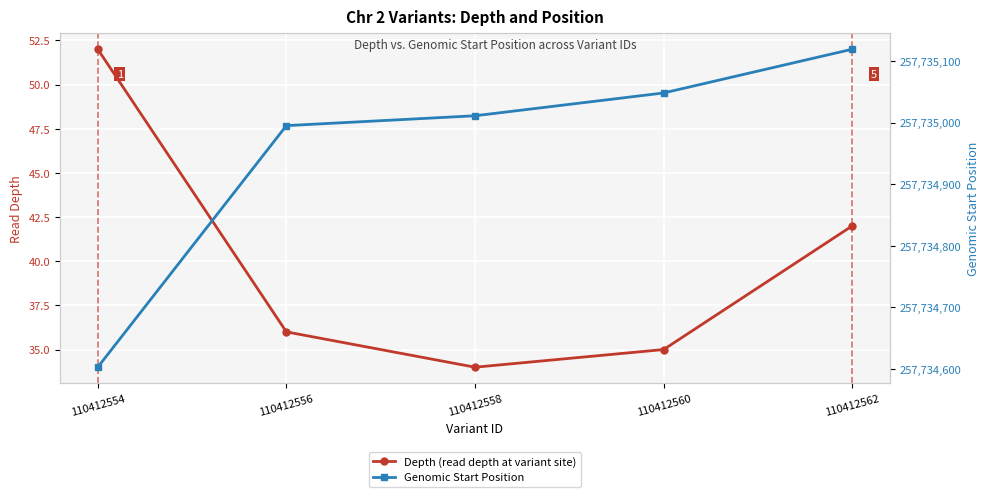

The Depth (read depth at variant site) series shows 42 at 110412562. True or false?

True